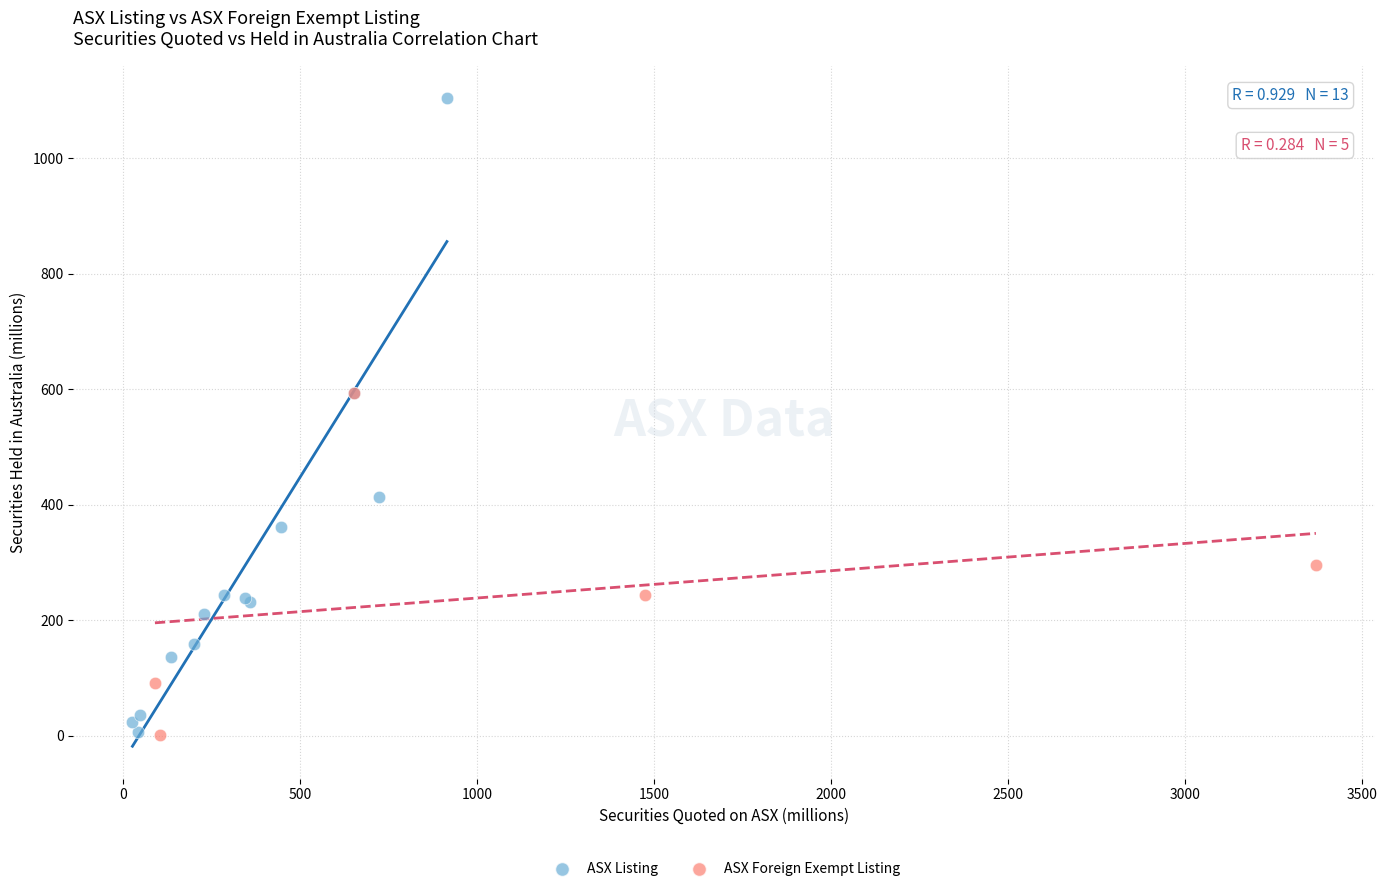

Which series has the largest Y range (max minus min)?

ASX Listing